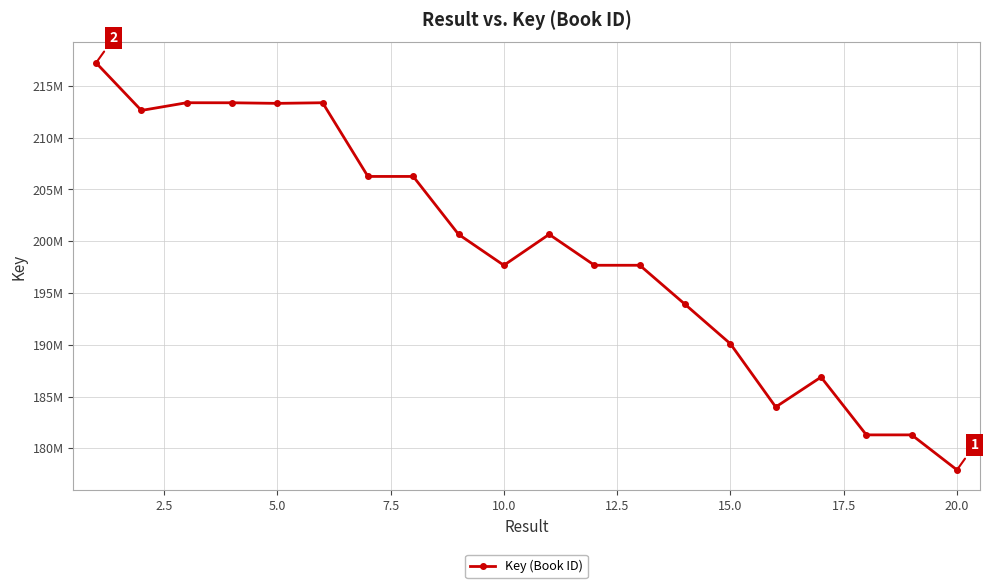

Does the chart have visible grid lines?

Yes